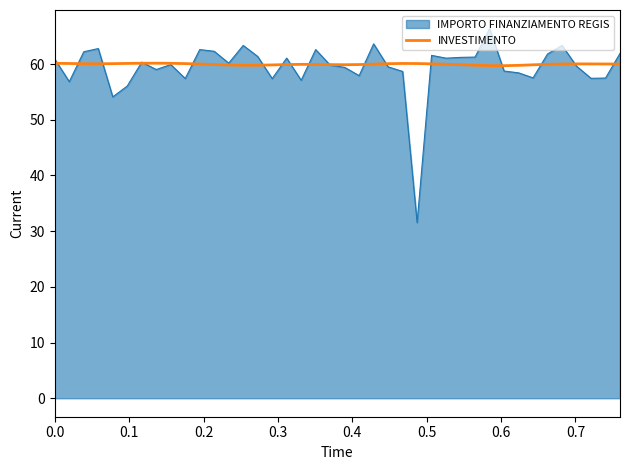

What is the highest value of the IMPORTO FINANZIAMENTO REGIS series?

66.4